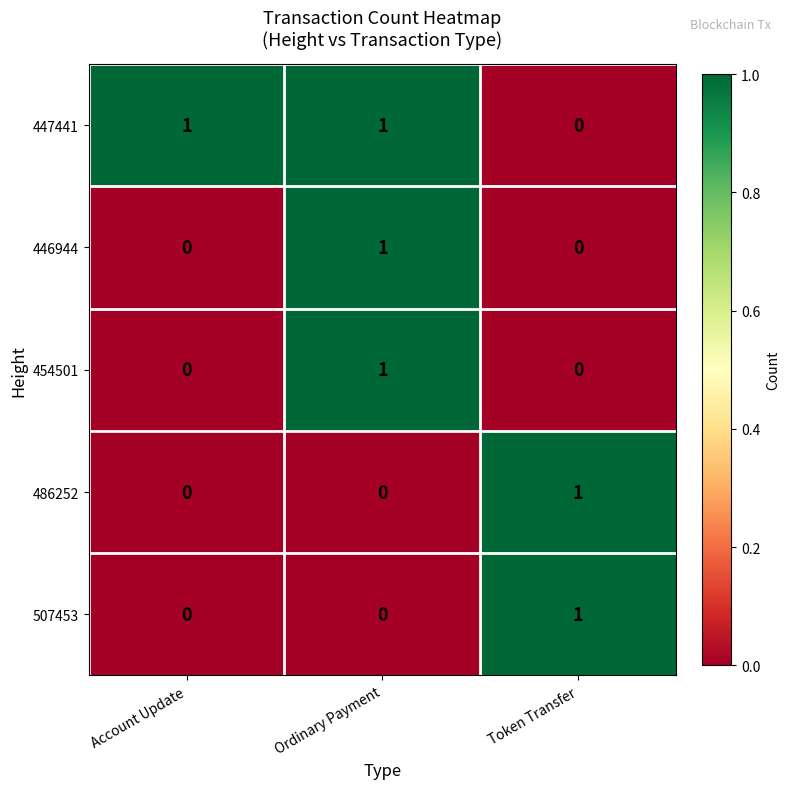

The 486252 series shows 1 at Token Transfer. True or false?

True